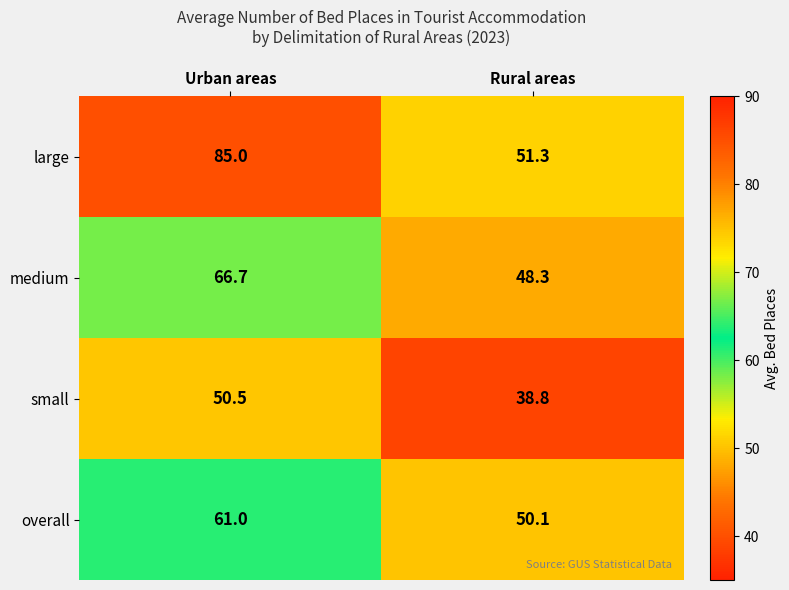

At how many categories does at least one series exceed 70?

1